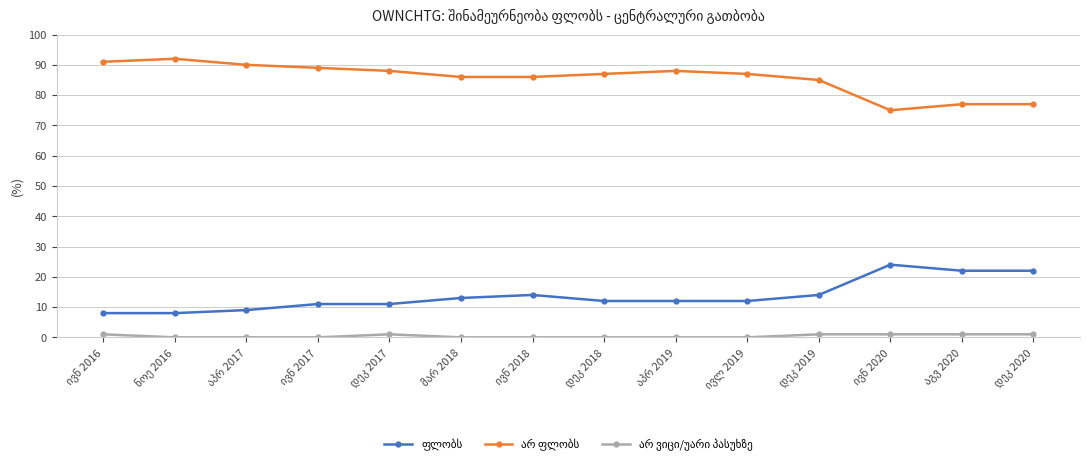

What is the greatest value displayed?

92